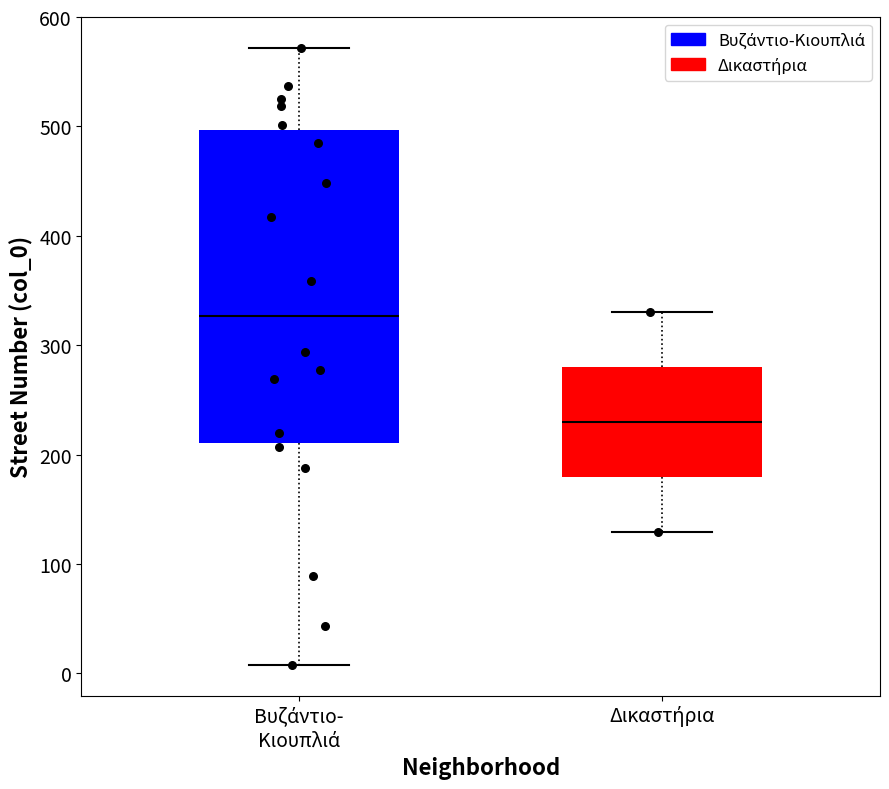

Which box has the lowest median line?

Δικαστήρια